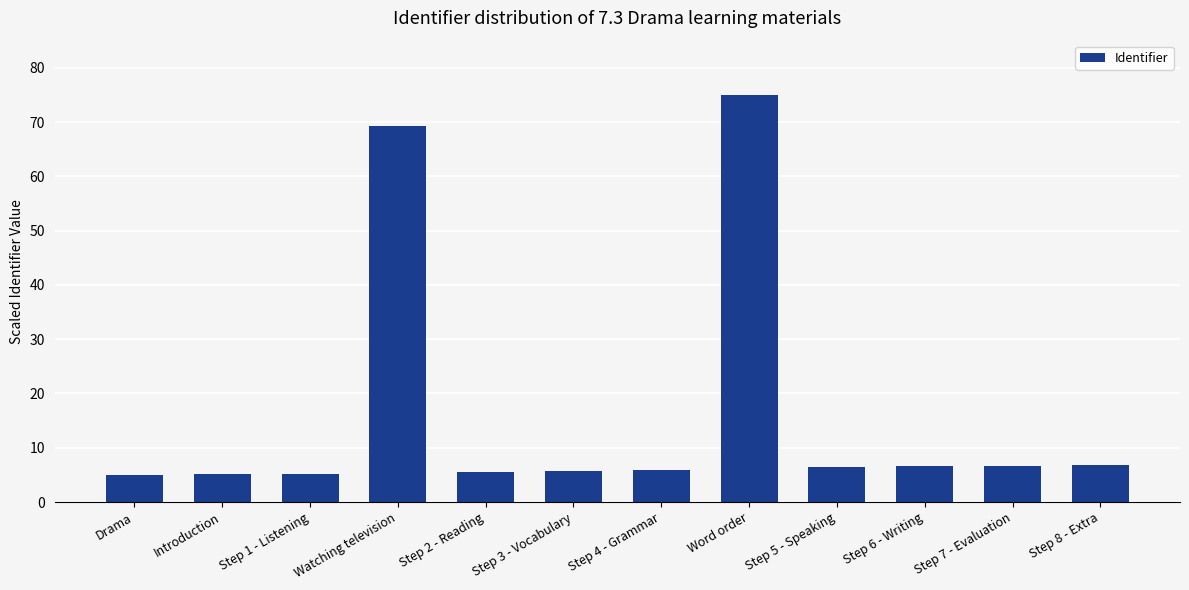

What is the label of the 9th bar from the left?

Step 5 - Speaking